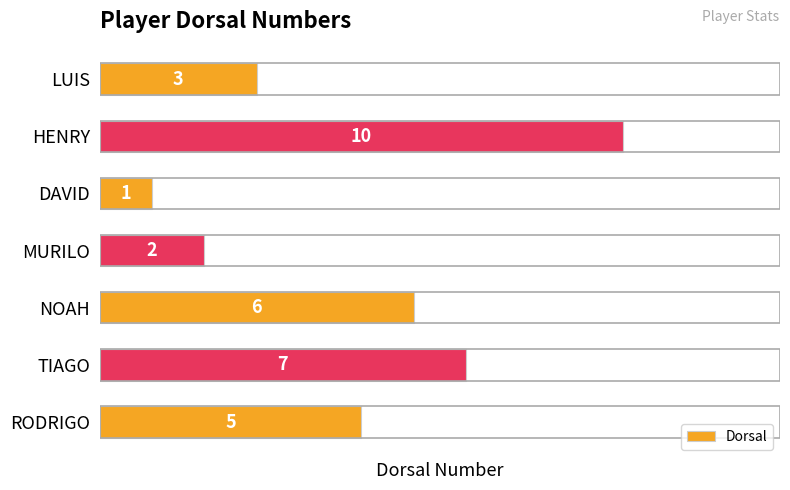

Are the bars grouped side by side (vs. stacked)?

No